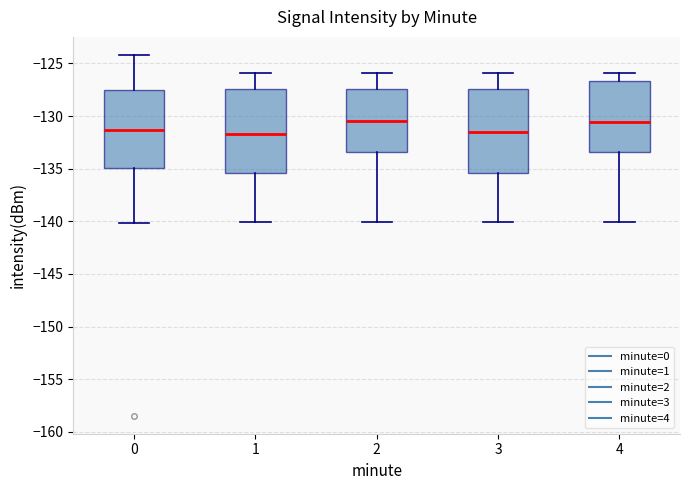

Reading left to right, read every box against the y-axis: the position of its median line, the range the box covers, and the ends of its whiskers. The values are not printed on the chart, so give them approximately, as read against the axis.

0: median -131.5, box -135.0 to -127.5, whiskers -140.0 to -124.0
1: median -131.5, box -135.5 to -127.5, whiskers -140.0 to -126.0
2: median -130.5, box -133.5 to -127.5, whiskers -140.0 to -126.0
3: median -131.5, box -135.5 to -127.5, whiskers -140.0 to -126.0
4: median -130.5, box -133.5 to -126.5, whiskers -140.0 to -126.0